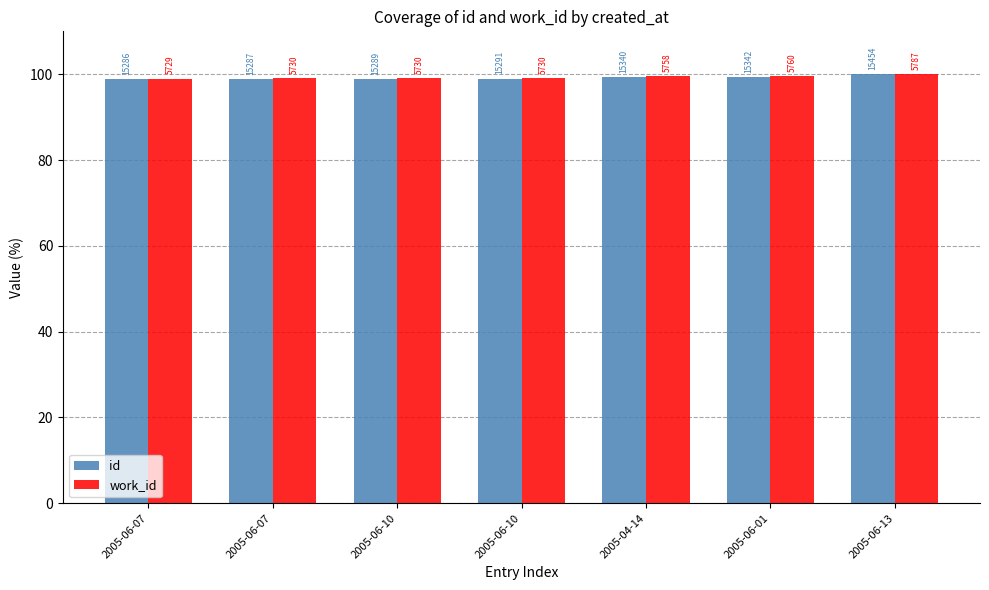

What is the total value across all series at 2005-06-10?

197.9